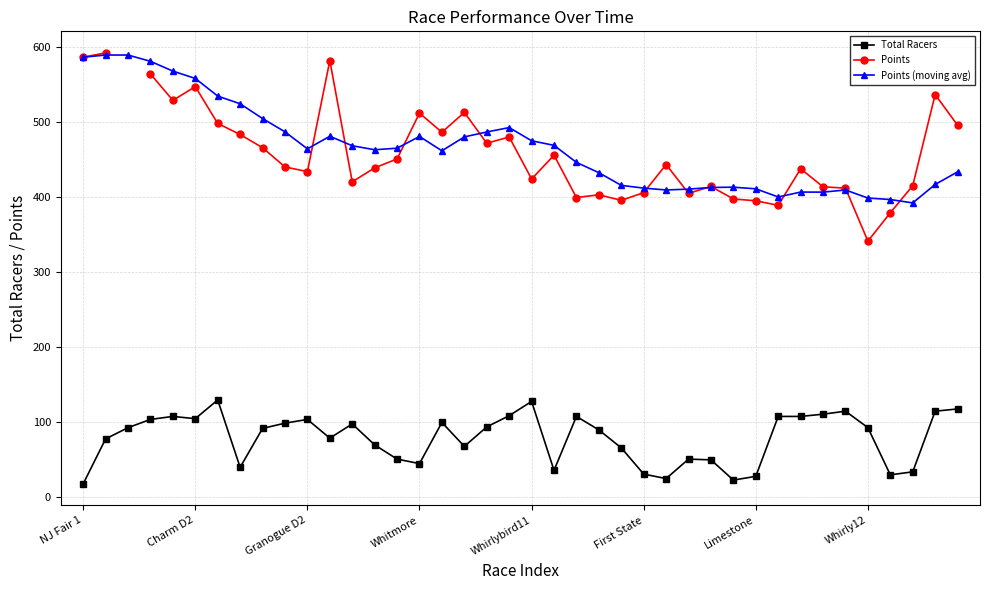

What is the difference between the second highest and minimum values in the Points (moving avg) series?

197.4